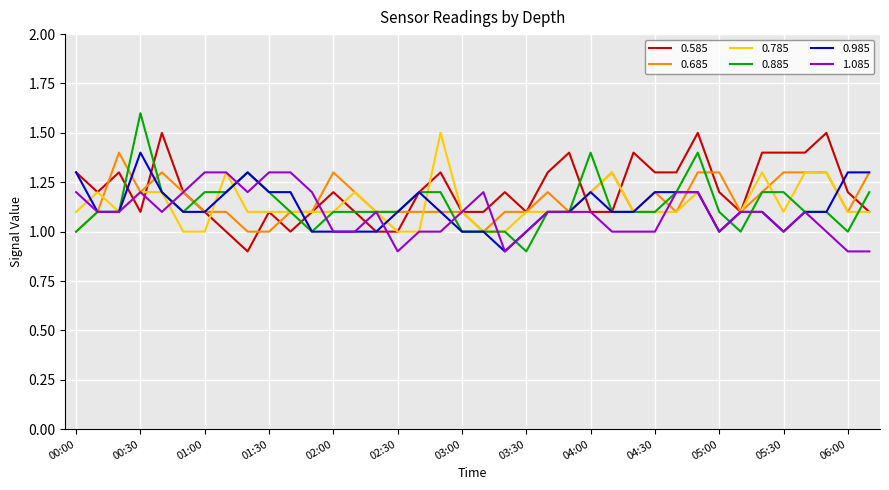

What is the highest value of the 0.885 series?

1.6